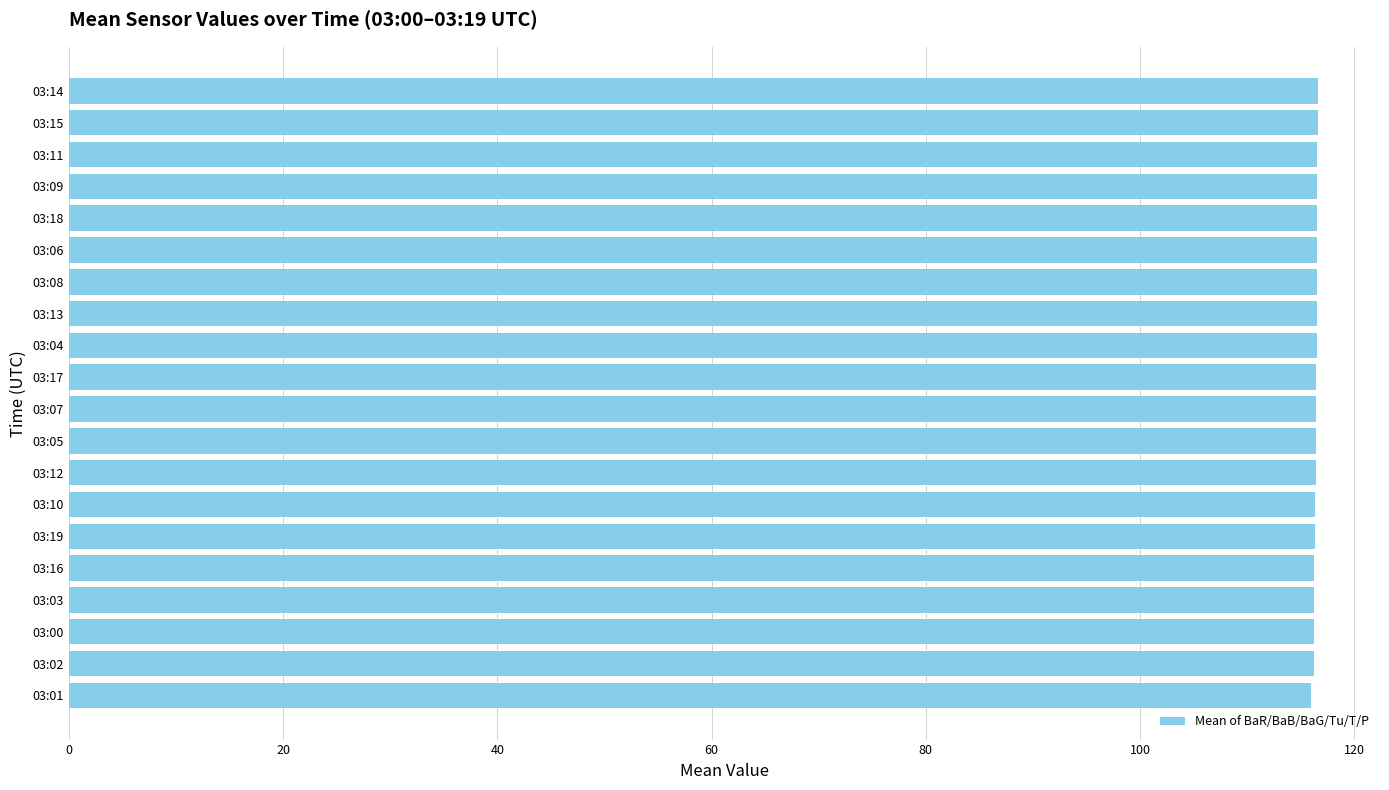

Is it true that the value at 03:10 is 26.5?

False